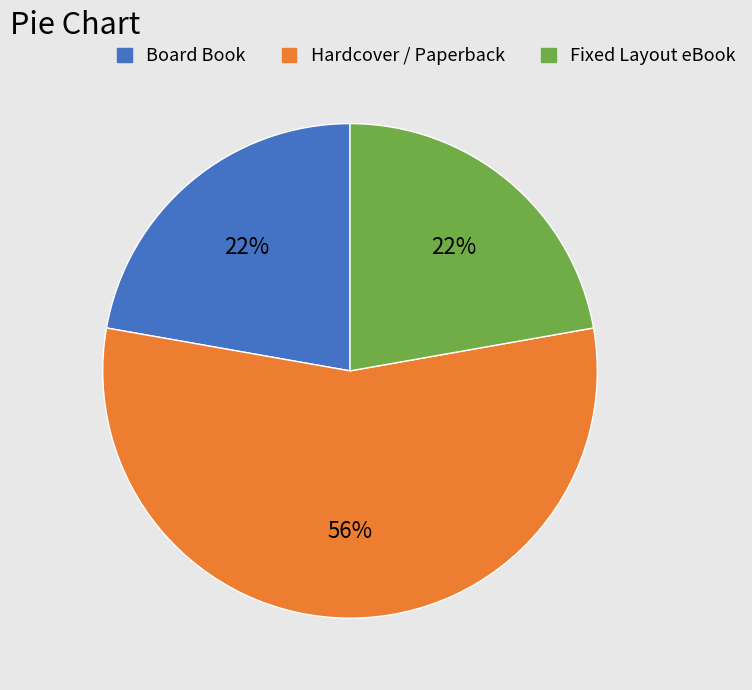

Is there any slice that represents more than half of the pie?

Yes